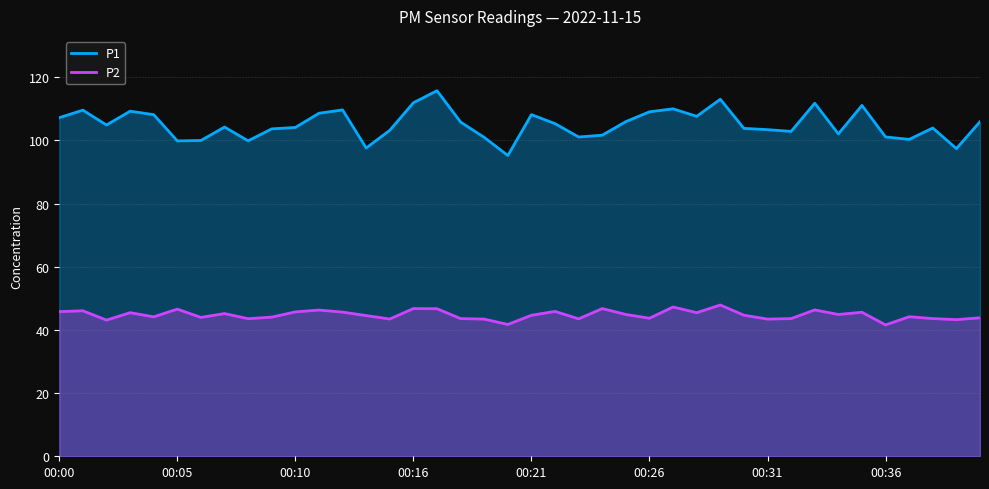

Reading right to left, list all the values displayed in this chart.

P1: 00:40=105.9	00:39=97.4	00:38=103.9	00:37=100.3	00:36=101.1	00:35=111.0	00:34=102.0	00:33=111.8	00:32=102.8	00:31=103.4	00:30=103.8	00:29=113.0	00:28=107.6	00:27=110.0	00:26=109.0	00:25=105.9	00:24=101.6	00:23=101.0	00:22=105.3	00:21=108.1	00:20=95.2	00:19=100.9	00:18=105.8	00:17=115.7	00:16=111.9	00:14=103.2	00:13=97.6	00:12=109.6	00:11=108.6	00:10=104.1	00:09=103.6	00:08=99.8	00:07=104.2	00:06=100.0	00:05=99.8	00:04=108.1	00:03=109.2	00:02=104.8	00:01=109.5	00:00=107.2
P2: 00:40=43.8	00:39=43.2	00:38=43.6	00:37=44.2	00:36=41.6	00:35=45.6	00:34=44.9	00:33=46.3	00:32=43.6	00:31=43.4	00:30=44.6	00:29=47.9	00:28=45.5	00:27=47.2	00:26=43.7	00:25=44.9	00:24=46.8	00:23=43.5	00:22=45.9	00:21=44.6	00:20=41.7	00:19=43.4	00:18=43.6	00:17=46.7	00:16=46.8	00:14=43.5	00:13=44.5	00:12=45.6	00:11=46.3	00:10=45.7	00:09=44.0	00:08=43.5	00:07=45.2	00:06=44.0	00:05=46.6	00:04=44.1	00:03=45.5	00:02=43.1	00:01=46.0	00:00=45.8